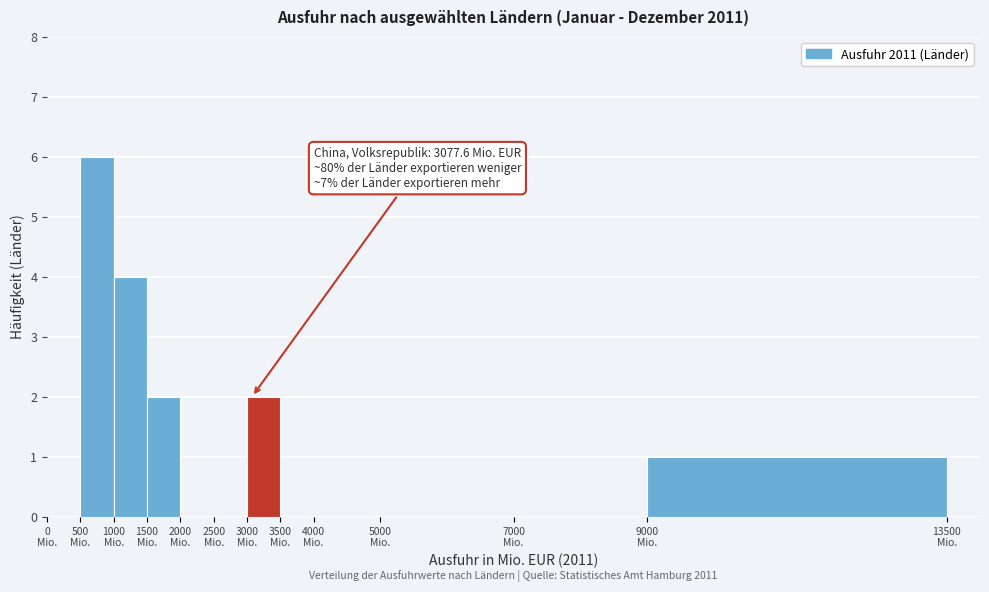

Which range on the x-axis has the tallest bar?

500 to 1000